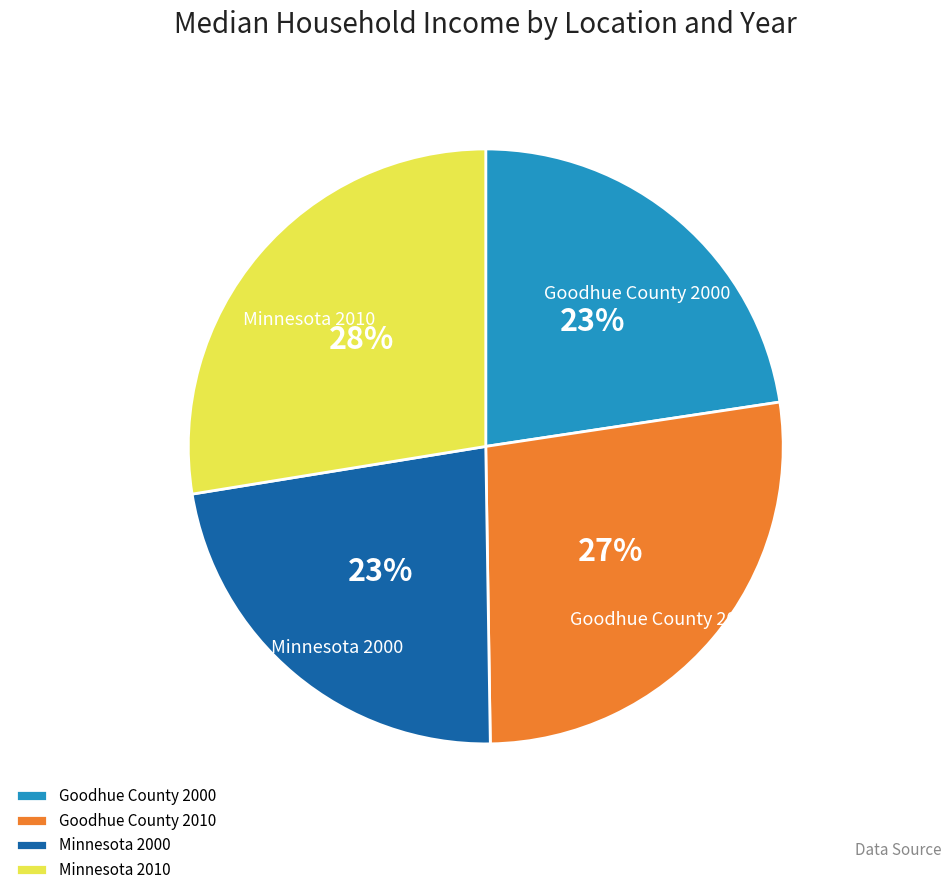

To the nearest percent, what portion does Goodhue County 2010 represent?

27%